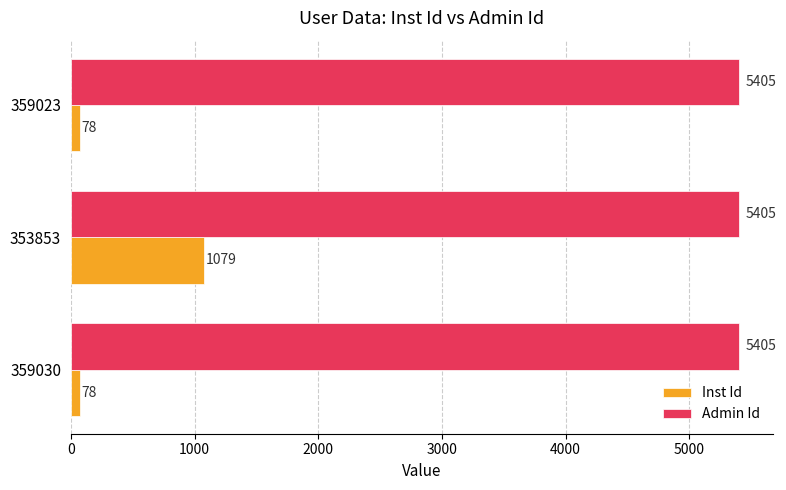

Is it true that Admin Id equals 3164 at 353853?

False